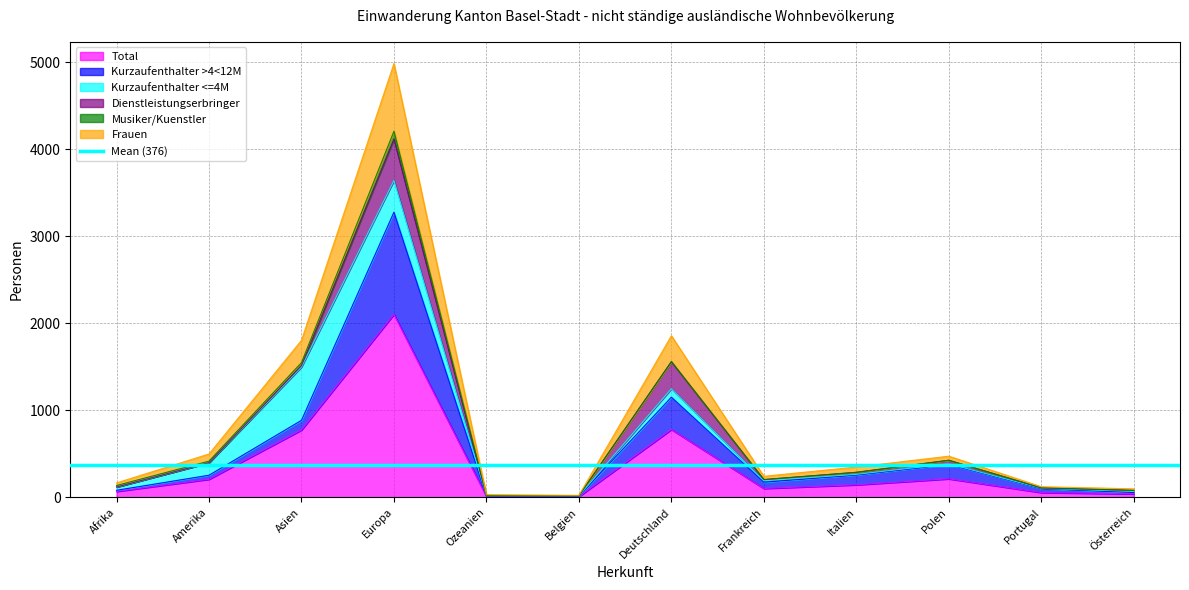

How many data points does each series have?

12